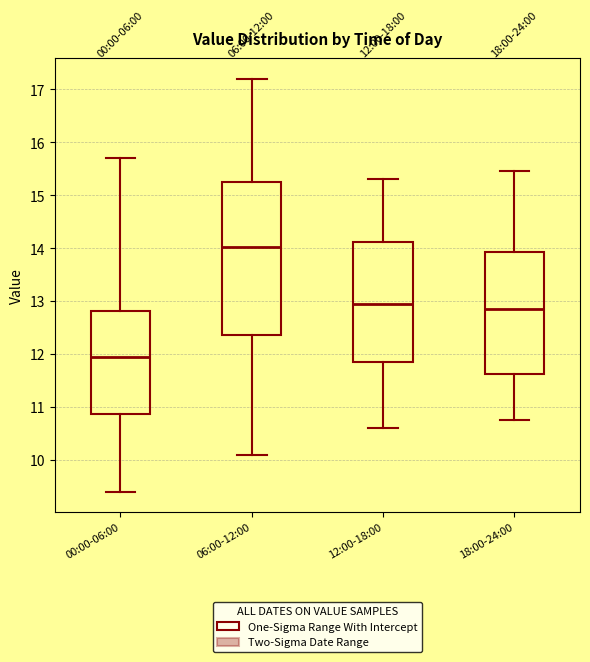

Which box has the lowest median line?

00:00-06:00